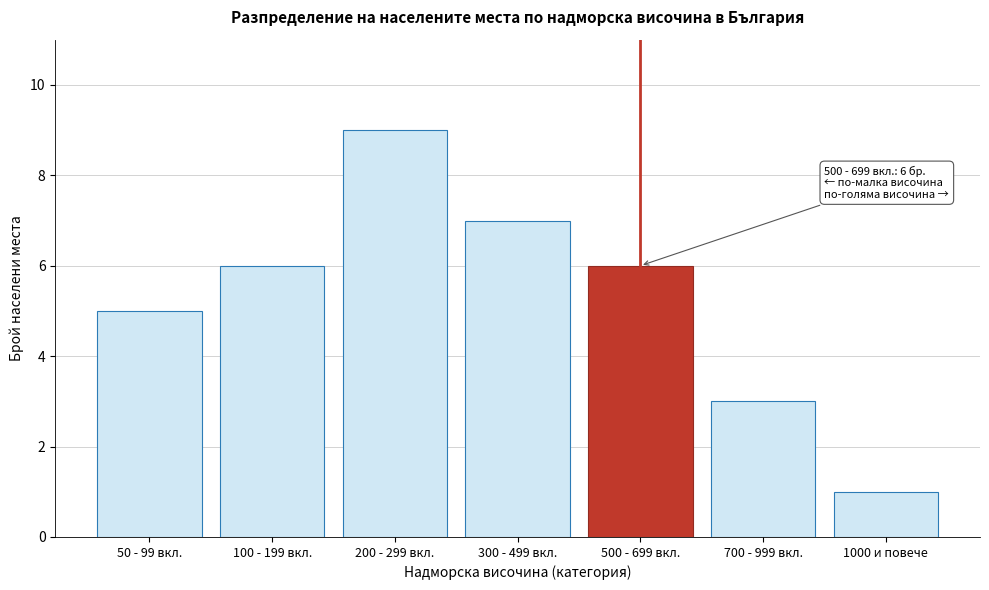

Reading left to right, extract all data points from this chart.

5	6	9	7	6	3	1